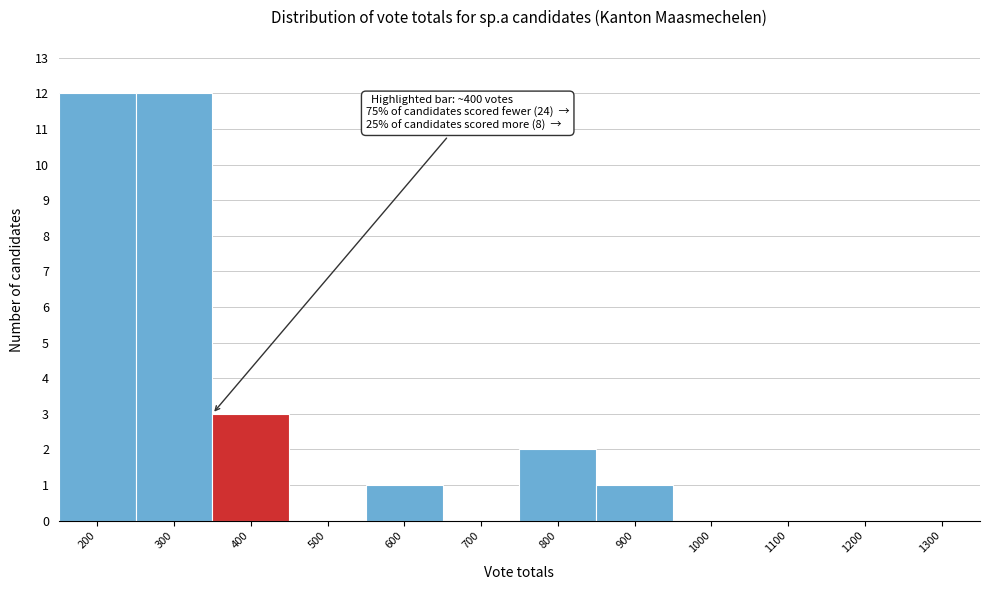

Reading left to right, transcribe all the data shown in this chart.

200=12	300=12	400=3	500=0	600=1	700=0	800=2	900=1	1000=0	1100=0	1200=0	1300=0